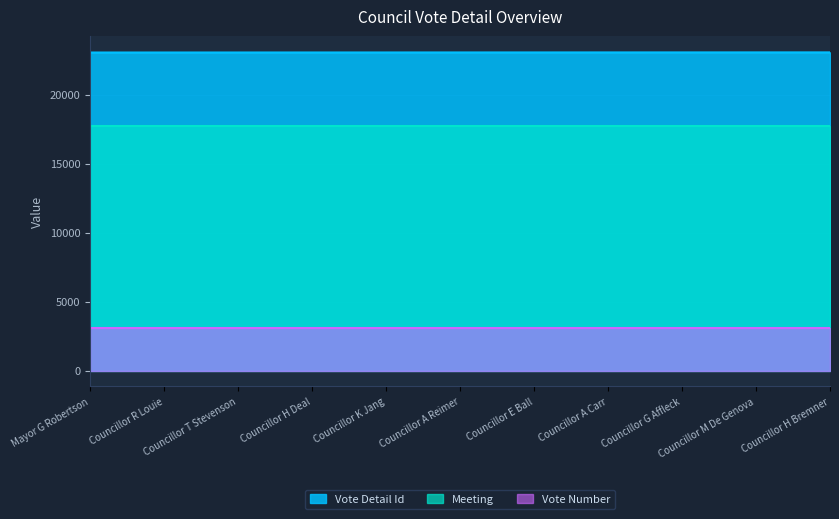

Reading left to right, transcribe all the data shown in this chart.

Vote Detail Id: 23079	23080	23081	23082	23083	23084	23085	23086	23087	23088	23089
Meeting: 17711	17711	17711	17711	17711	17711	17711	17711	17711	17711	17711
Vote Number: 3083	3083	3083	3083	3083	3083	3083	3083	3083	3083	3083